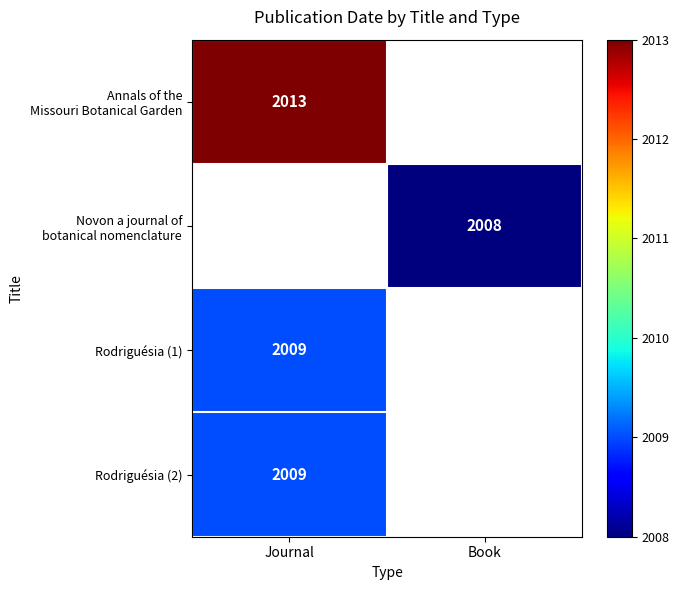

The value of Rodriguésia (2) at Journal is 2660. True or false?

False